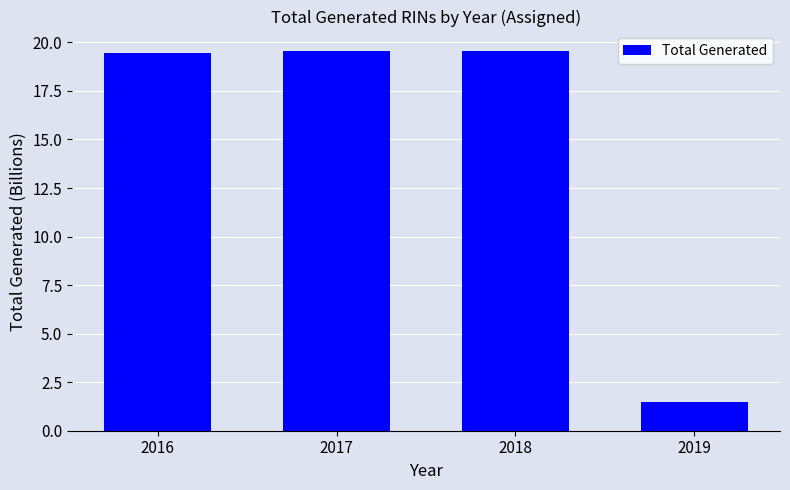

What is the minimum value shown in the chart?

1.5